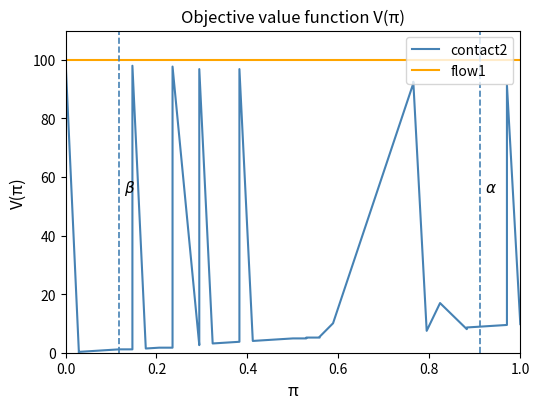

Reading right to left, extract all data points from this chart.

contact2: 9.8	91.4	9.5	9.2	8.9	8.6	8.3	8.0	17.0	7.5	92.5	92.0	10.1	5.5	5.2	5.2	4.9	4.9	4.6	4.3	4.0	96.8	3.7	3.4	3.2	96.8	2.9	2.6	97.7	1.7	1.7	1.4	98.0	1.1	1.1	0.9	0.6	0.3	0.0	100.0
flow1: 100.0	100.0	100.0	100.0	100.0	100.0	100.0	100.0	100.0	100.0	100.0	100.0	100.0	100.0	100.0	100.0	100.0	100.0	100.0	100.0	100.0	100.0	100.0	100.0	100.0	100.0	100.0	100.0	100.0	100.0	100.0	100.0	100.0	100.0	100.0	100.0	100.0	100.0	100.0	100.0